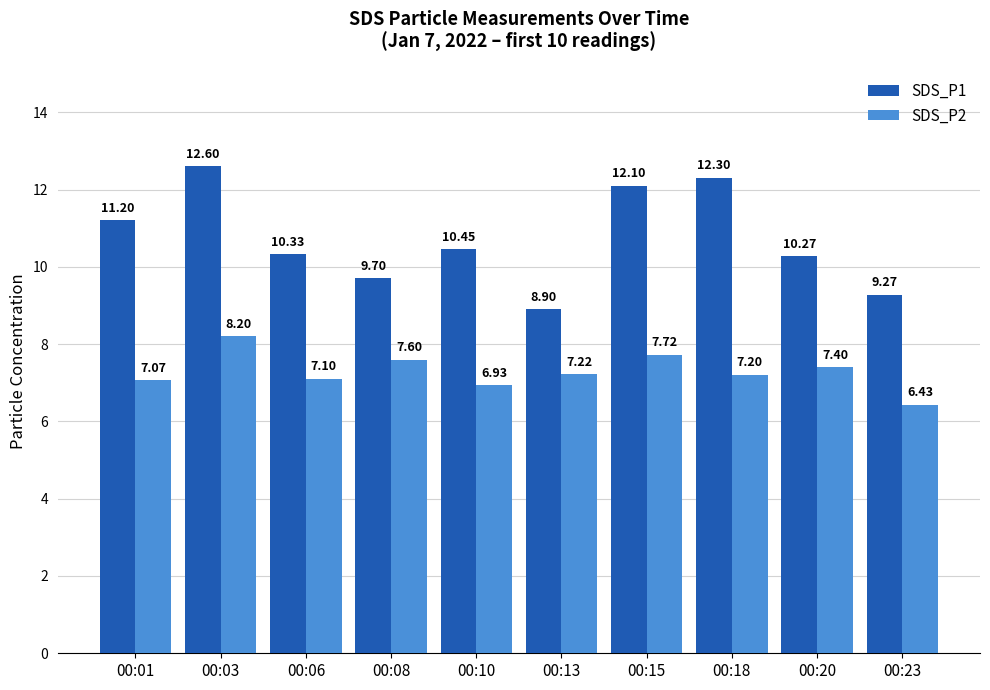

The SDS_P1 series shows 3.6 at 00:03. True or false?

False